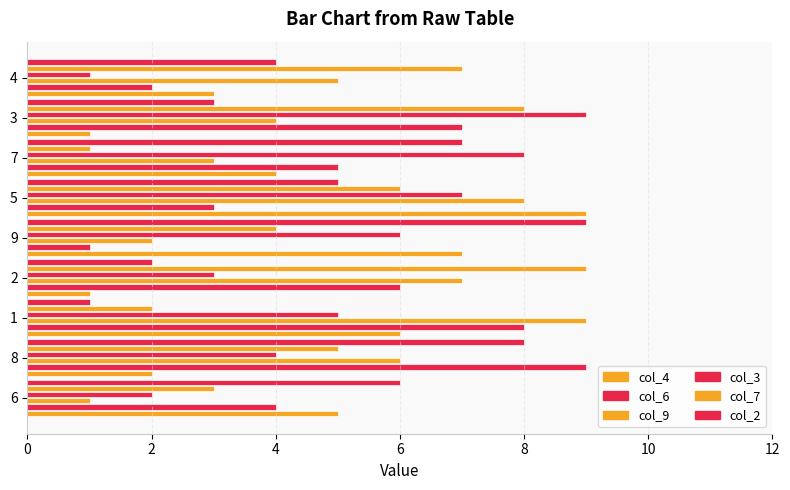

What is the difference between the highest and lowest values at 8?

8